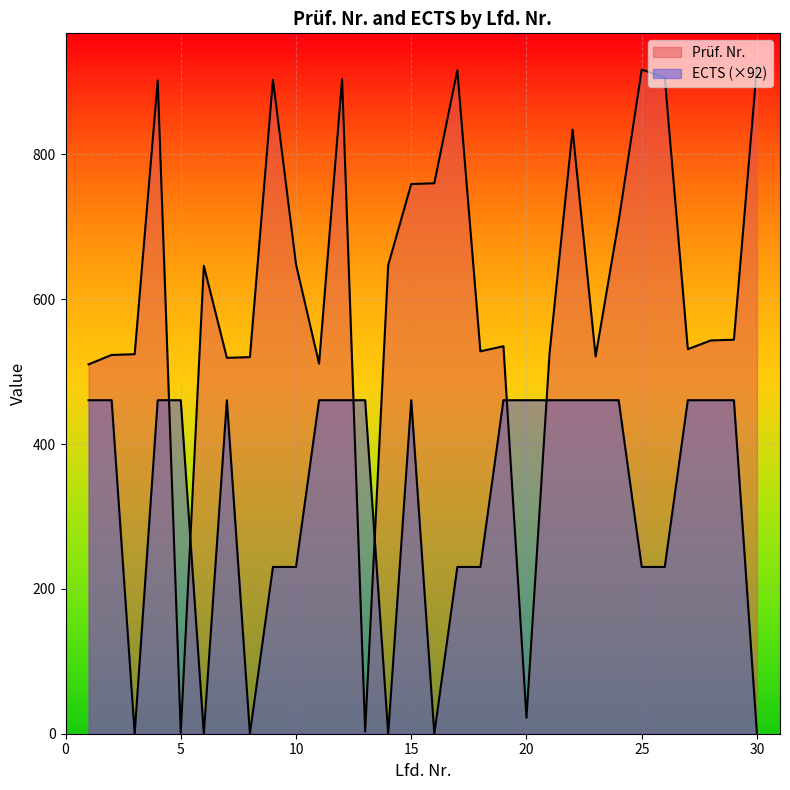

At 3, list the series in order from smallest to largest.

ECTS, Prüf. Nr.